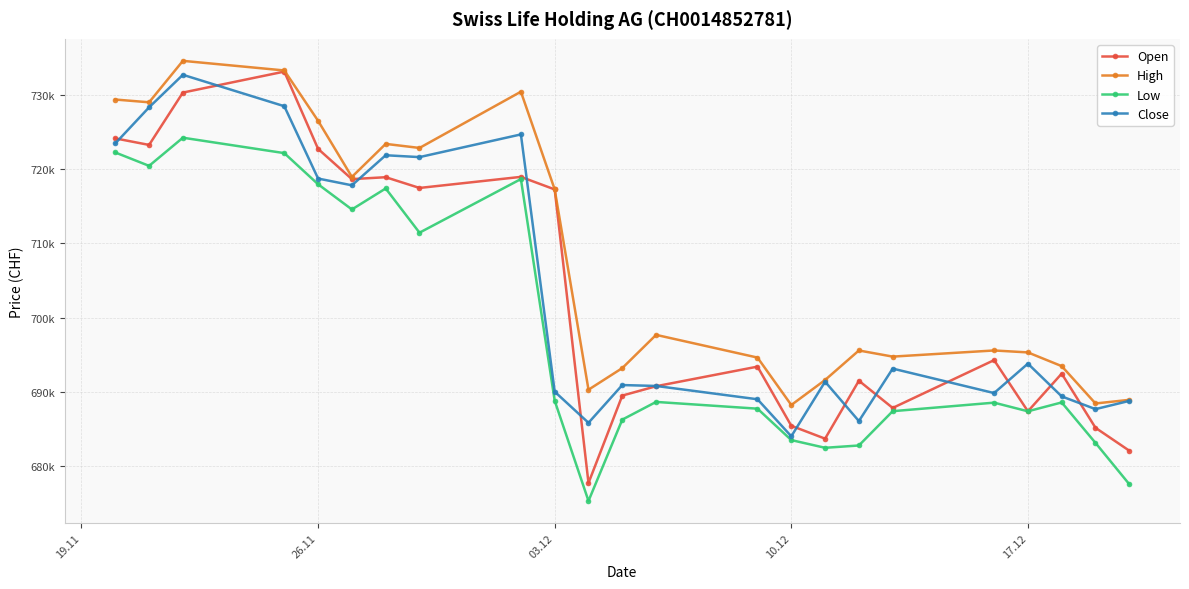

What is the maximum value for High?

734550